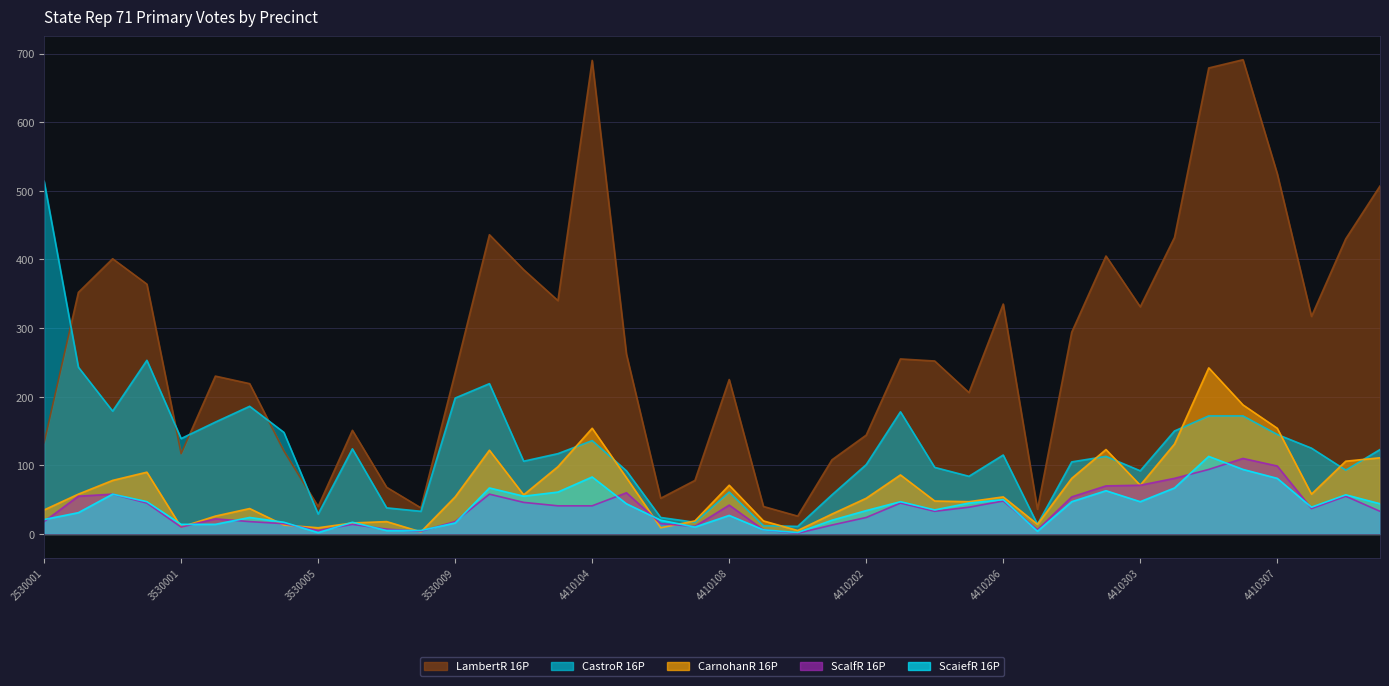

Which label corresponds to the largest value in the chart?

4410306